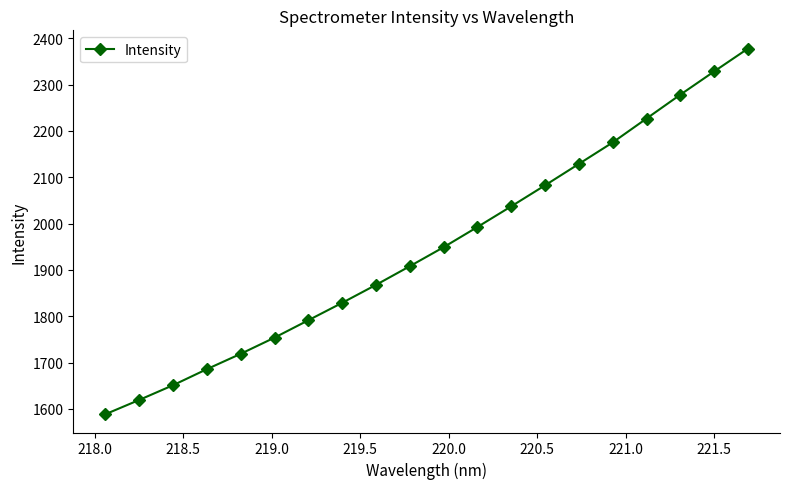

What is the sum of all values?

38991.3